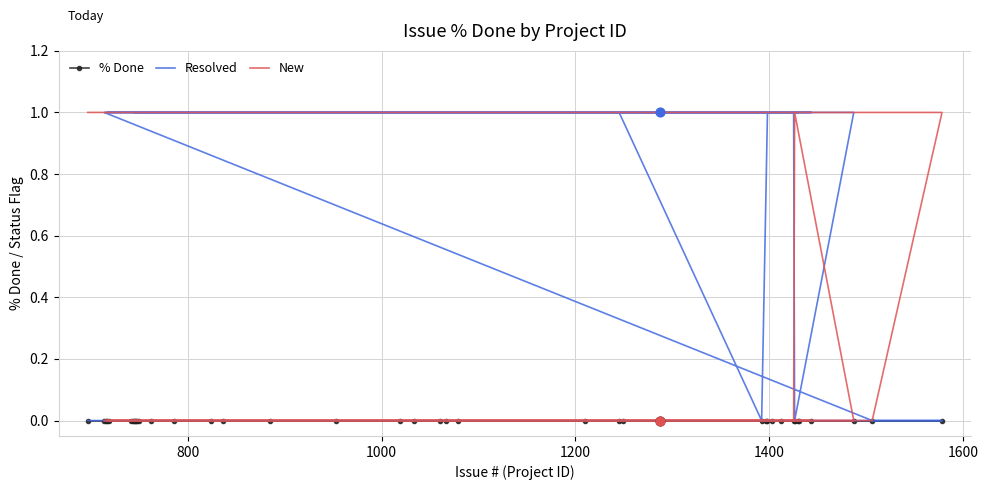

Is the value of Resolved at 17 greater than the value of % Done at 37?

Yes